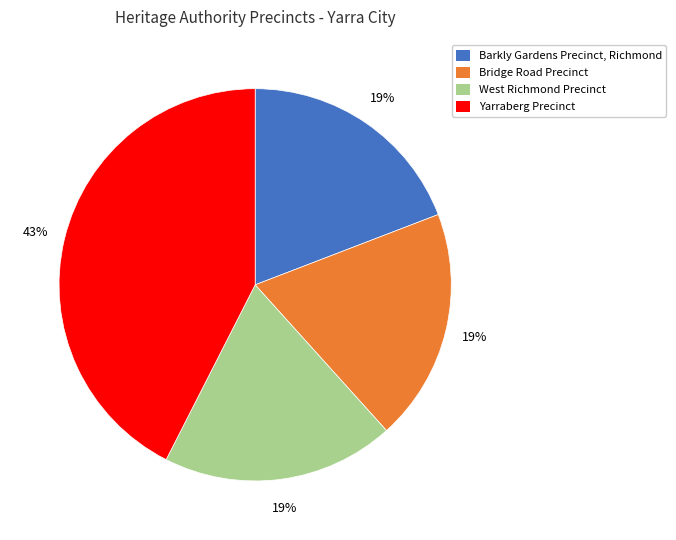

Do Yarraberg Precinct and Bridge Road Precinct together represent more than half of the pie?

Yes